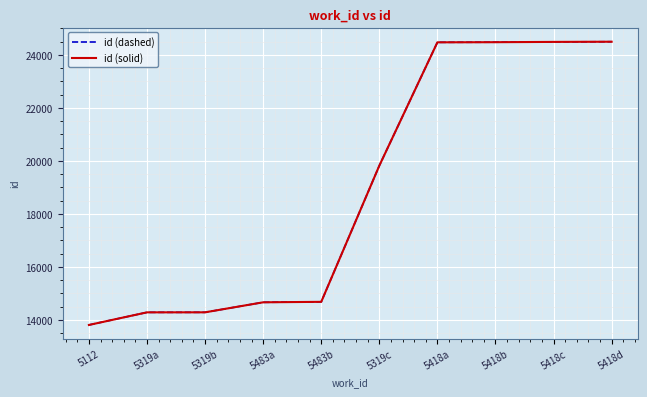

True or false: id (dashed) and id (solid) intersect in this chart.

False